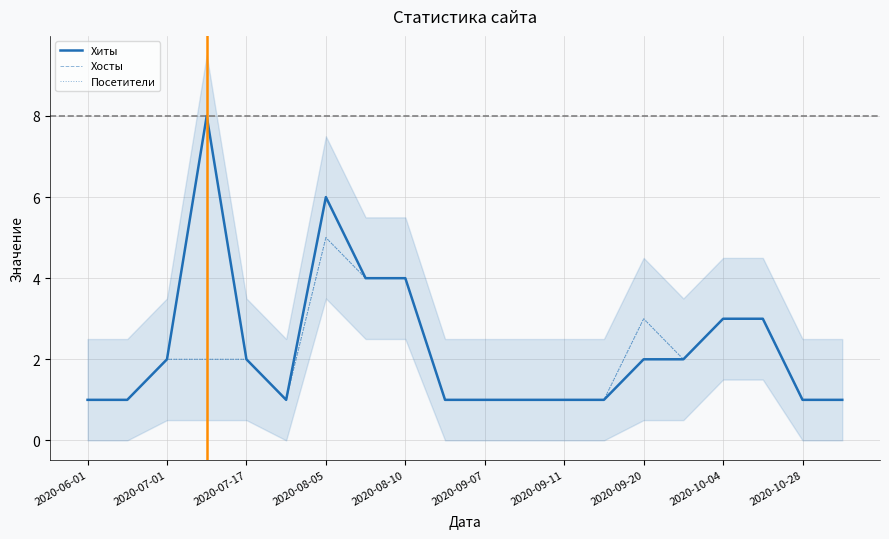

What is the sum of the Посетители values at 13 and 14?

4